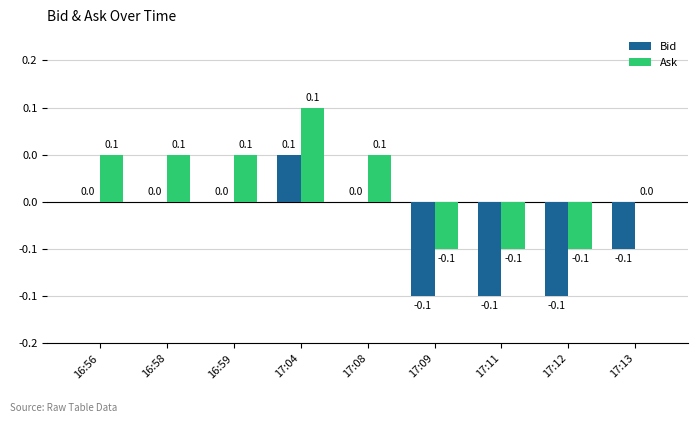

Are the bars grouped side by side (vs. stacked)?

Yes